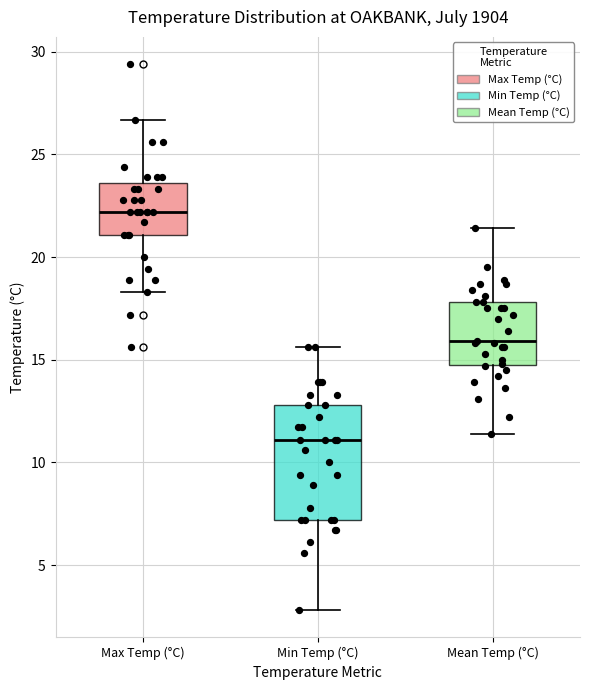

Where is the lower edge of the box for Mean Temp (°C) on the y-axis? The values are not printed on the chart, so give them approximately, as read against the axis.

15.0